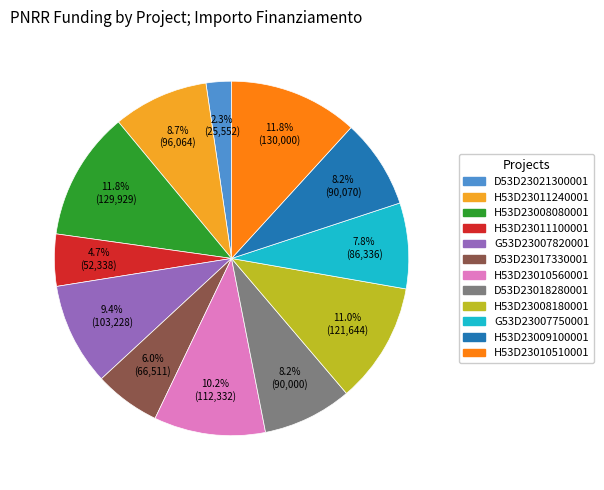

How many slices are in this pie chart?

12